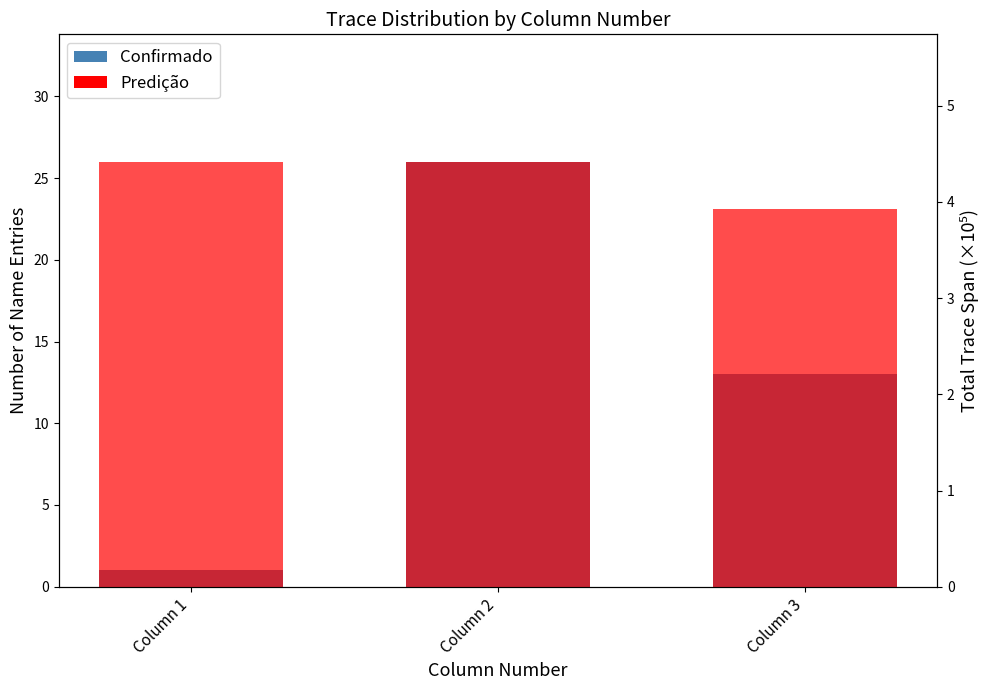

The Confirmado series shows 40.0 at Column 2. True or false?

False